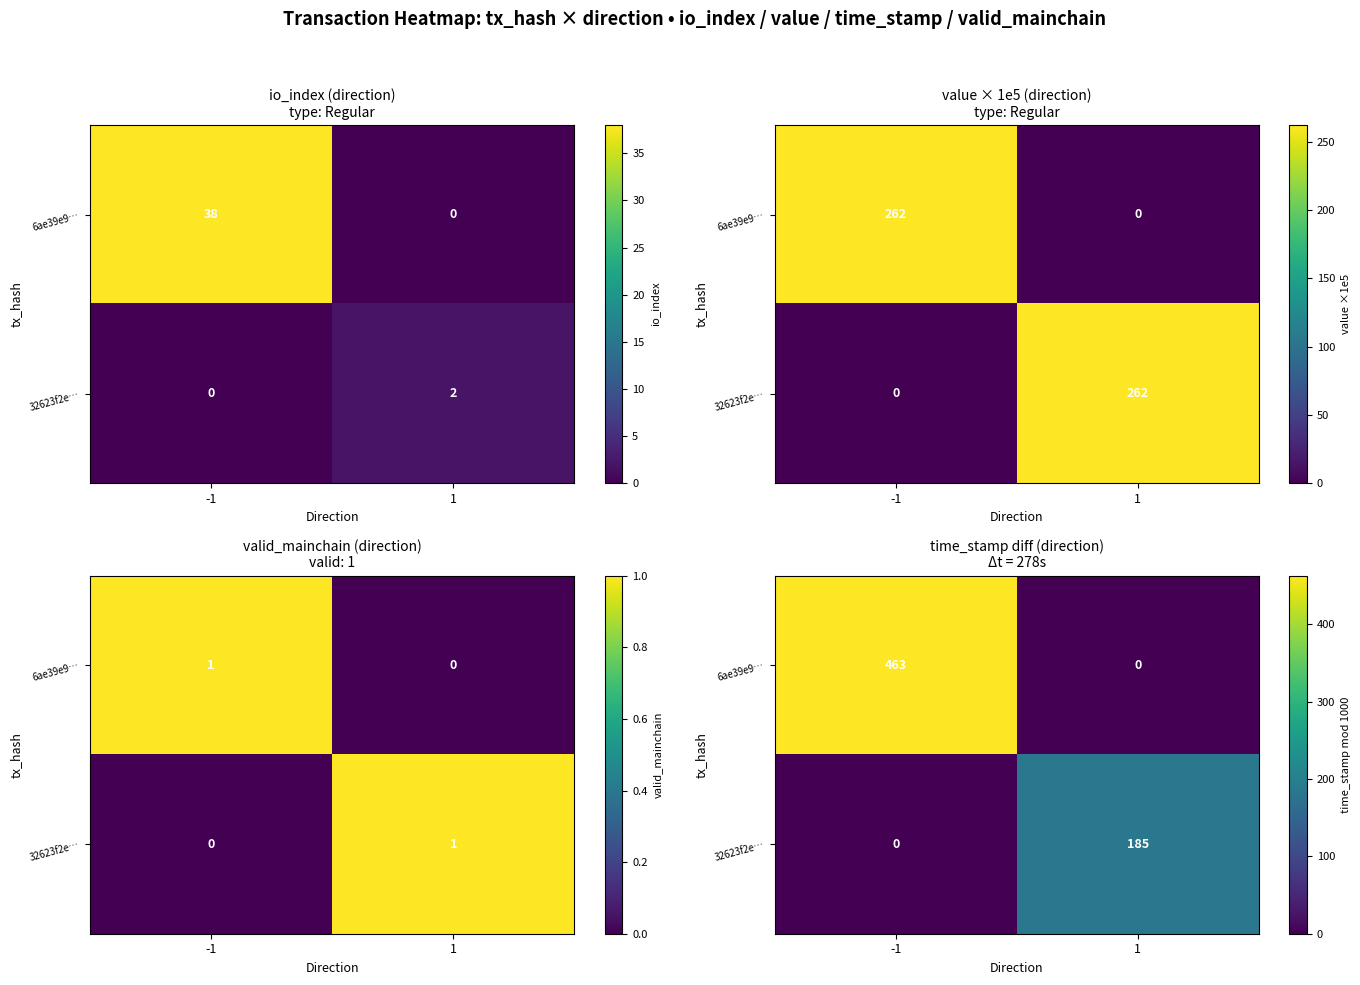

The 6ae39e9… series shows 463 at -1. True or false?

True